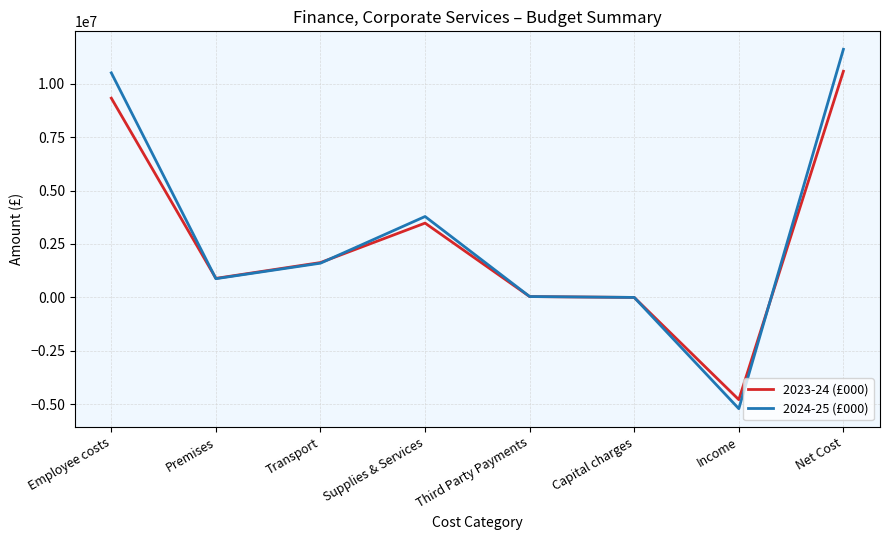

What position from the right is Capital charges?

3